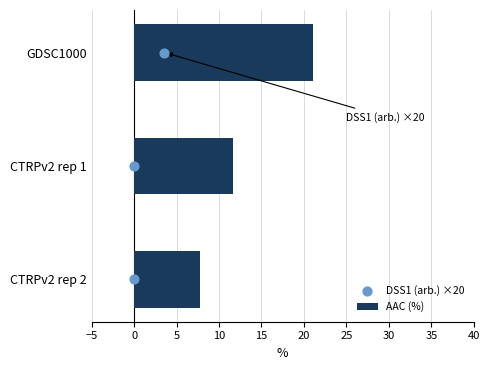

At how many categories does at least one series exceed 12?

1